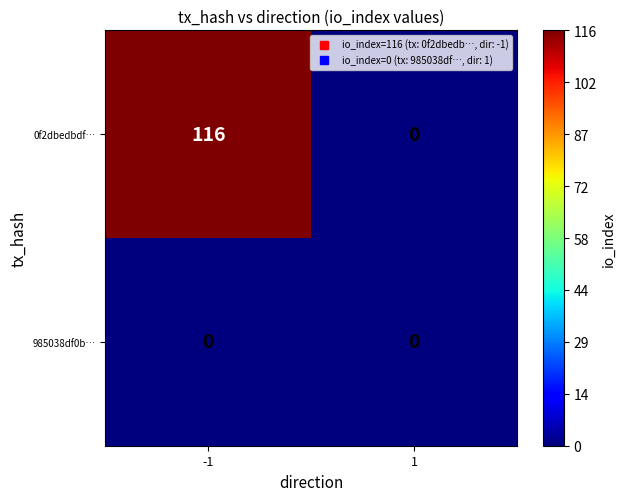

Rank the series by their average value, from lowest to highest.

985038df0b…, 0f2dbedbdf…